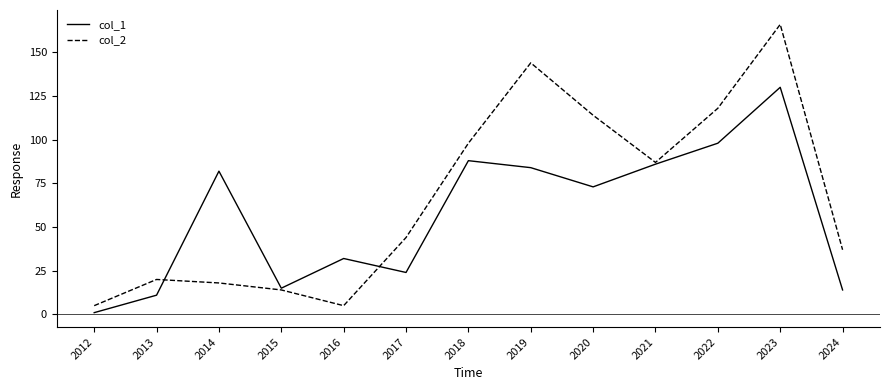

What are all the series names shown in the legend?

col_1, col_2